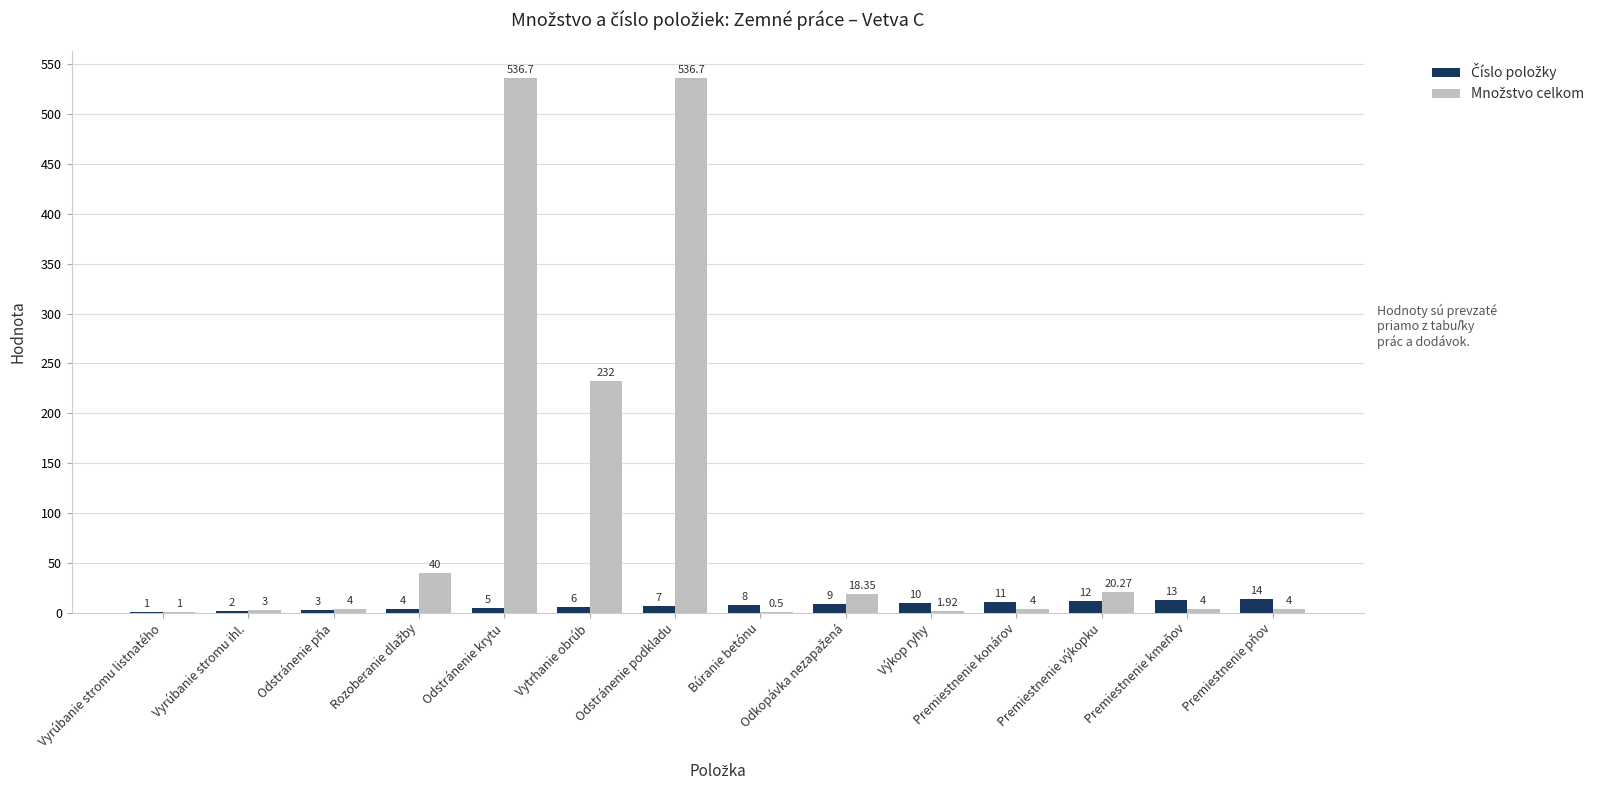

At which category is the sum across all series the highest?

Odstránenie podkladu